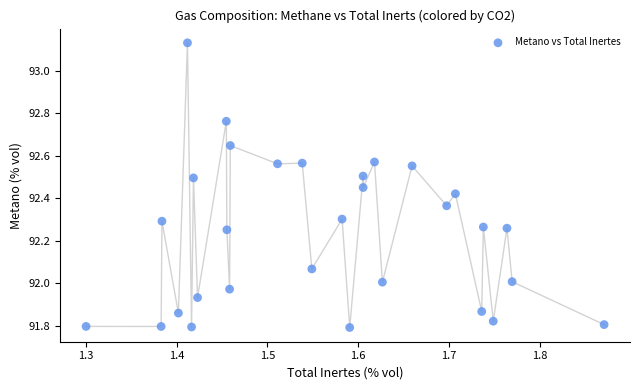

What is the range of Y values (max minus min)?

1.3